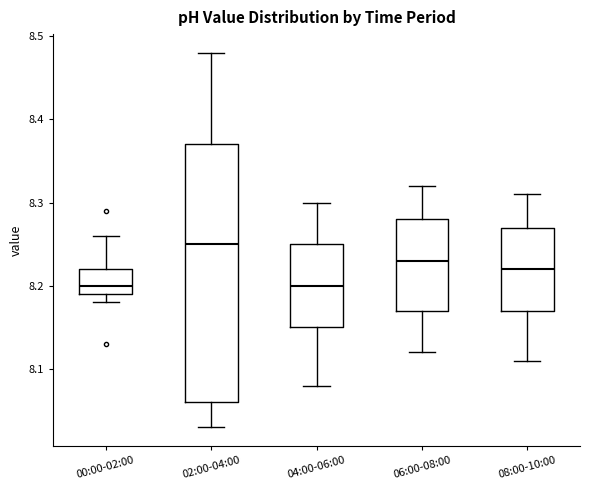

Reading left to right, read every box against the y-axis: the position of its median line, the range the box covers, and the ends of its whiskers. The values are not printed on the chart, so give them approximately, as read against the axis.

00:00-02:00: median 8.20, box 8.19 to 8.22, whiskers 8.18 to 8.26
02:00-04:00: median 8.25, box 8.06 to 8.37, whiskers 8.03 to 8.48
04:00-06:00: median 8.20, box 8.15 to 8.25, whiskers 8.08 to 8.30
06:00-08:00: median 8.23, box 8.17 to 8.28, whiskers 8.12 to 8.32
08:00-10:00: median 8.22, box 8.17 to 8.27, whiskers 8.11 to 8.31